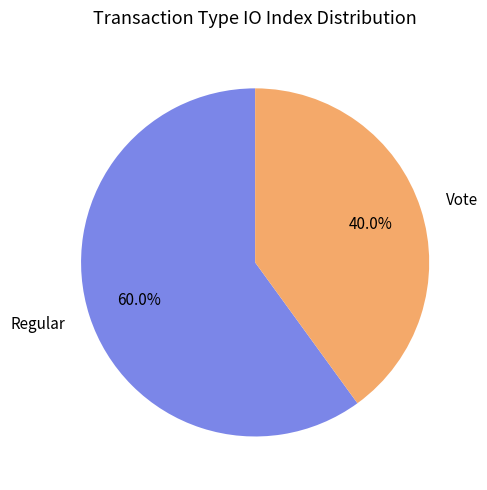

What is the total percentage of Regular and Vote?

100.0%